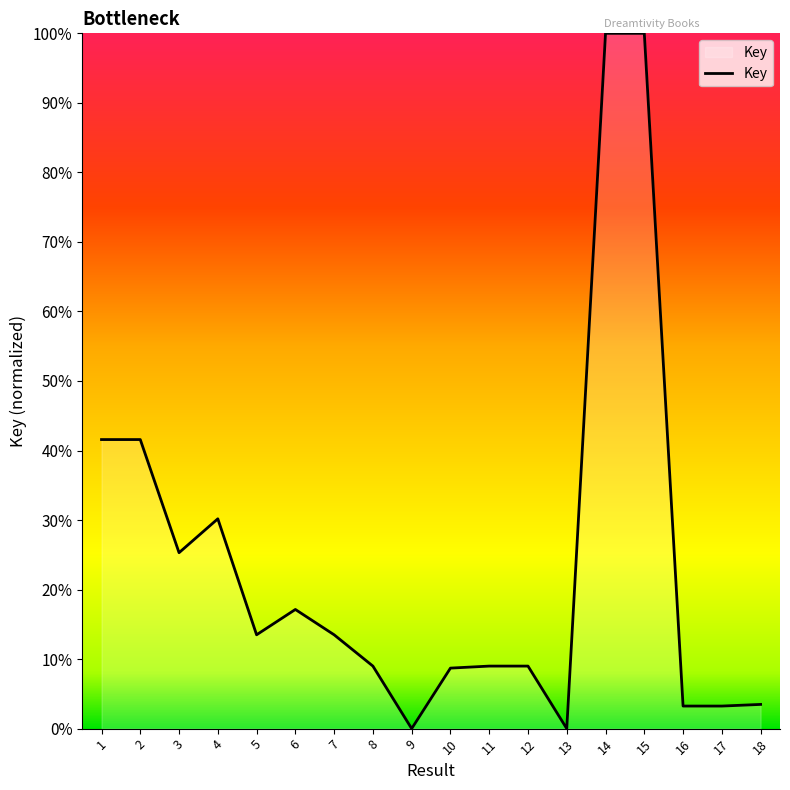

True or false: the data shows 16.1 at 4.

False